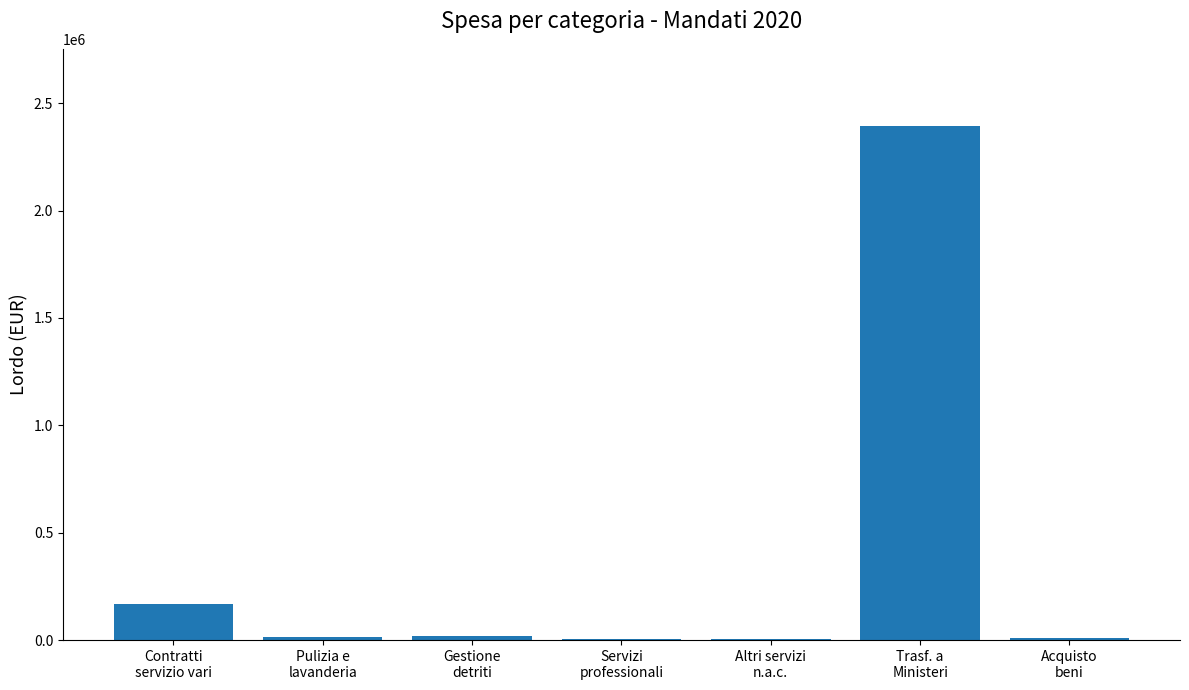

Which label corresponds to the largest value in the chart?

Trasf. a
Ministeri